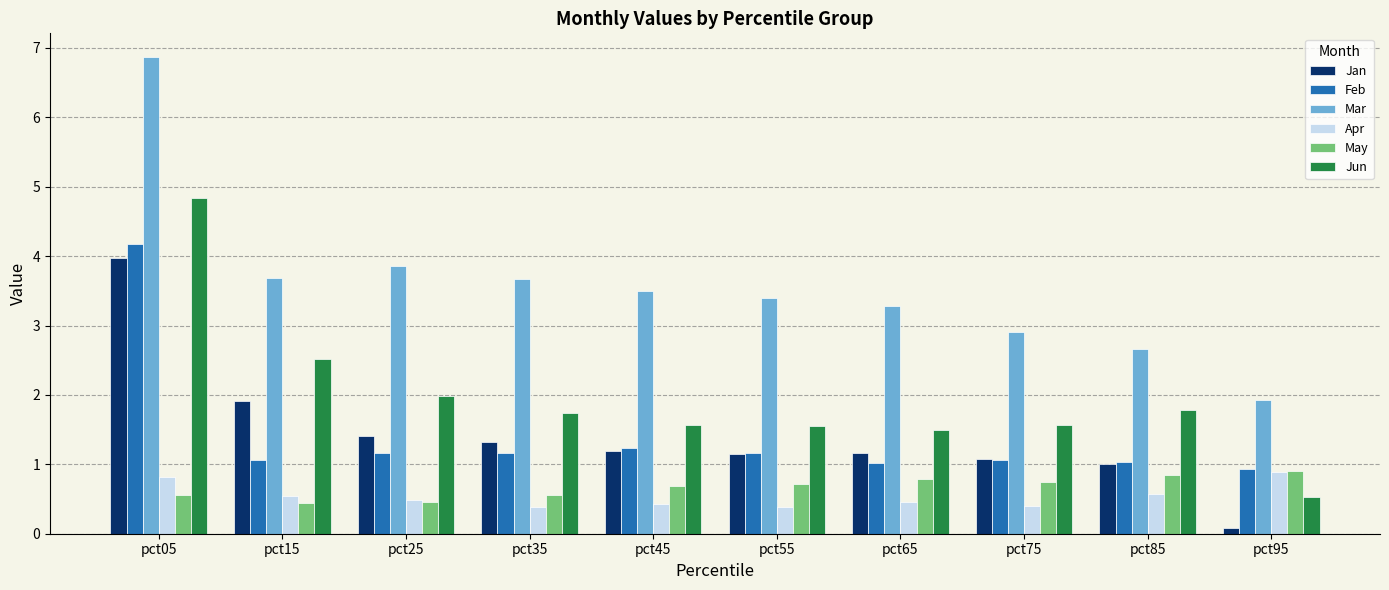

What is the value of the Jun bar at the 2nd from the left?

2.5